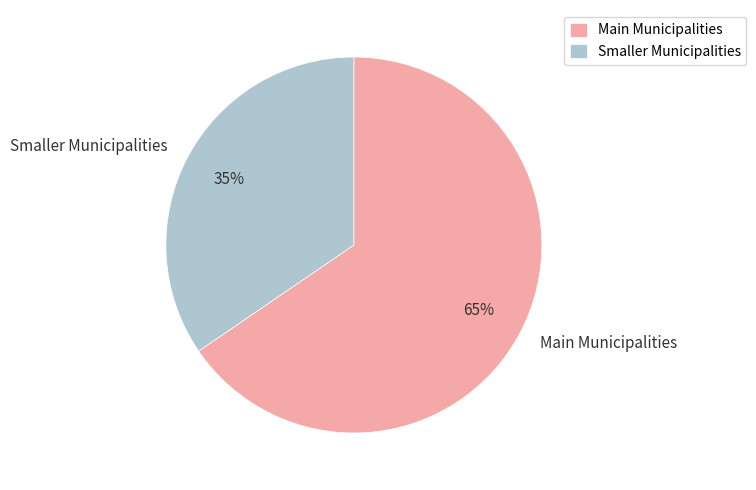

What is the smallest slice in the pie chart?

Smaller Municipalities